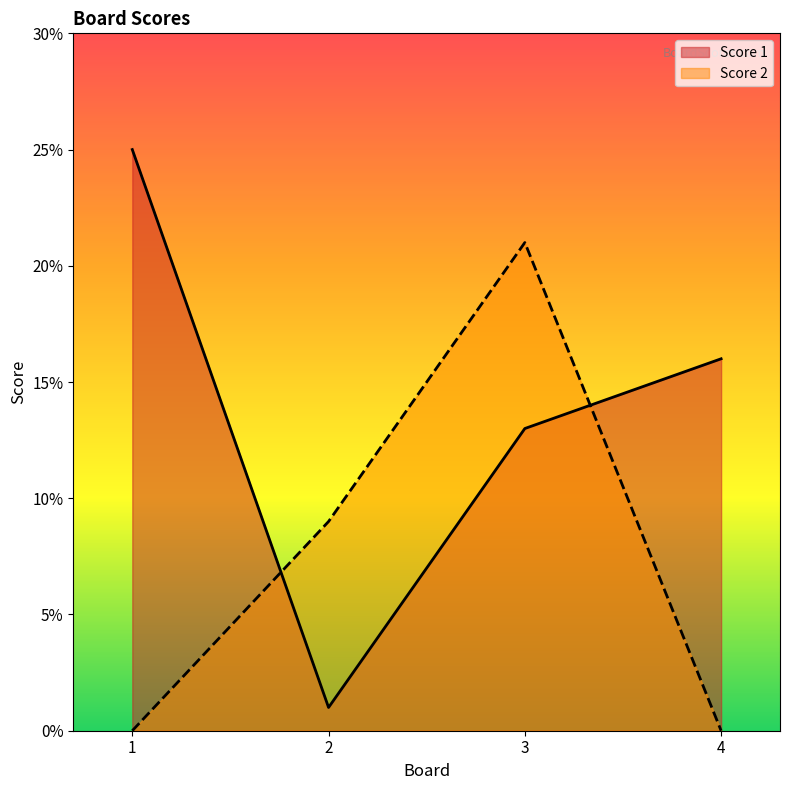

What is the sum of the Score 2 values at 1 and 3?

21